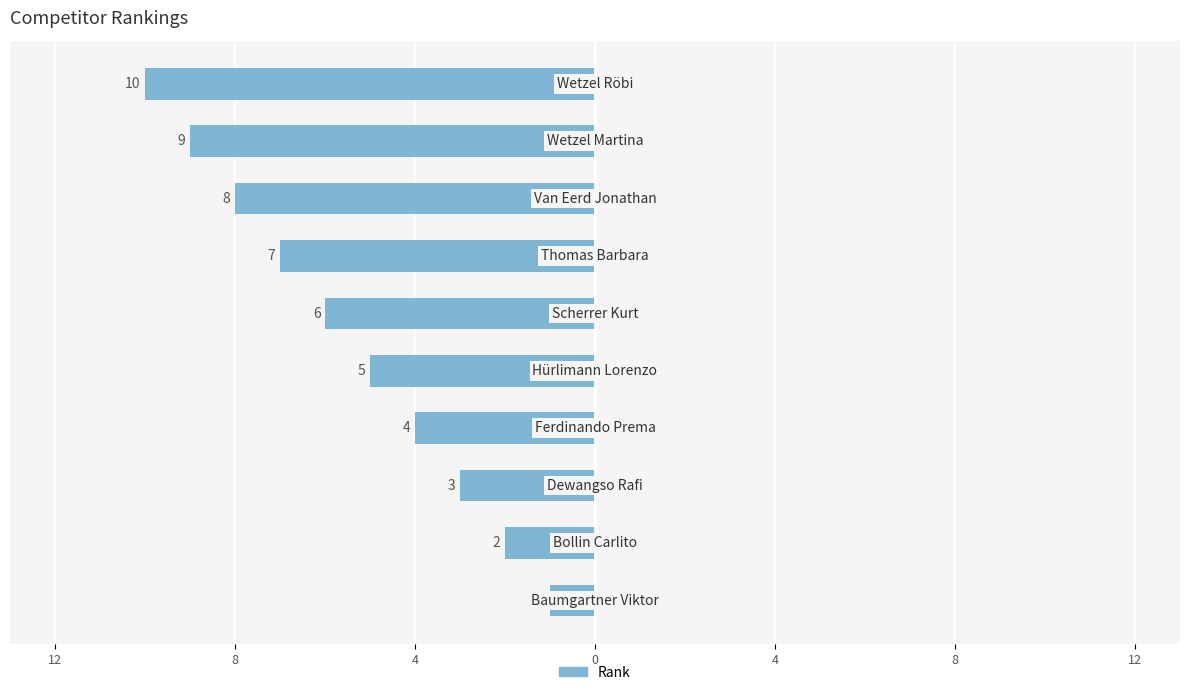

Are the bars horizontal?

Yes